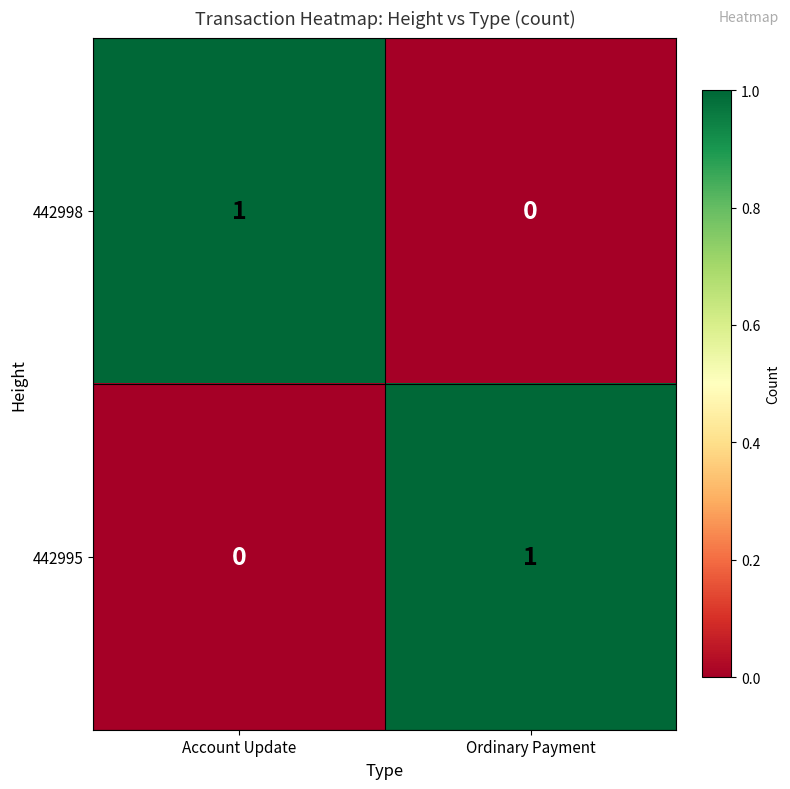

Is the value of 442995 at Ordinary Payment greater than the value of 442998 at Ordinary Payment?

Yes